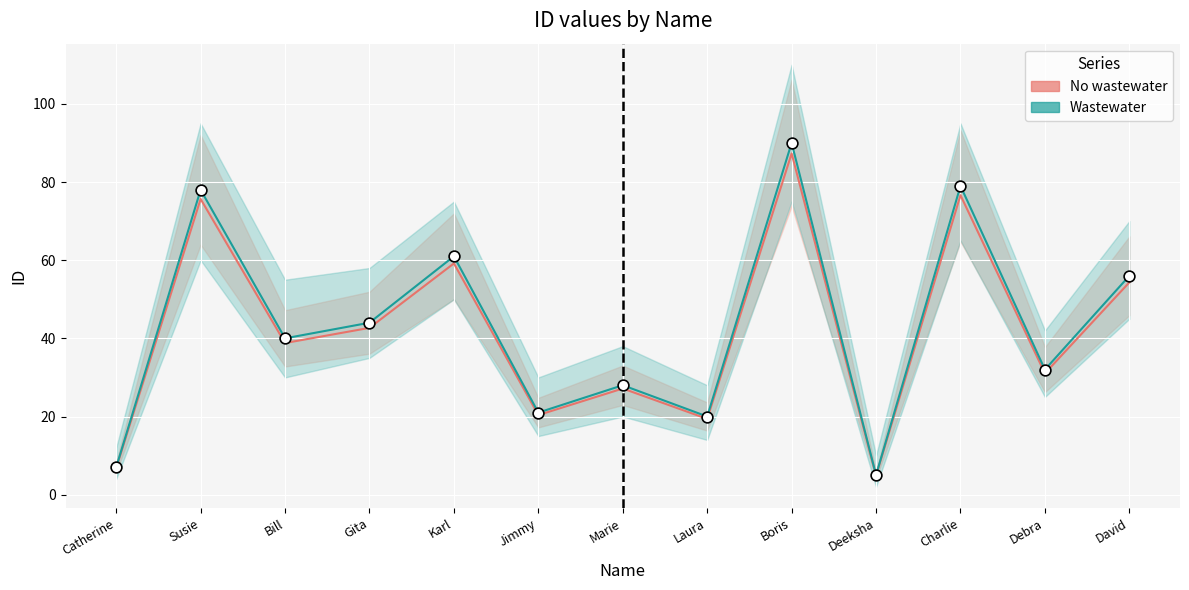

What is the range of Y values (max minus min)?

85